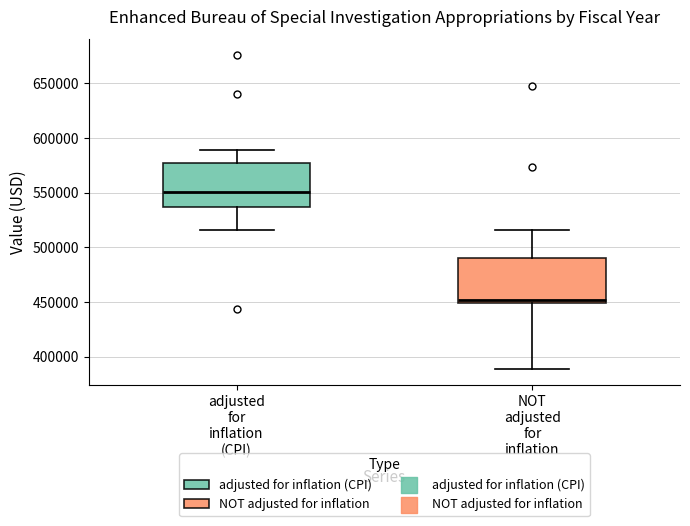

Reading left to right, transcribe this box plot: for each box, give where its median line is, the range the box spans, and where its two whiskers end, as read against the y-axis. The values are not printed on the chart, so give them approximately, as read against the axis.

adjusted for inflation (CPI): median 550000, box 535000 to 575000, whiskers 515000 to 590000
NOT adjusted for inflation: median 450000 (just above the box's lower edge), box 450000 to 490000, whiskers 390000 to 515000